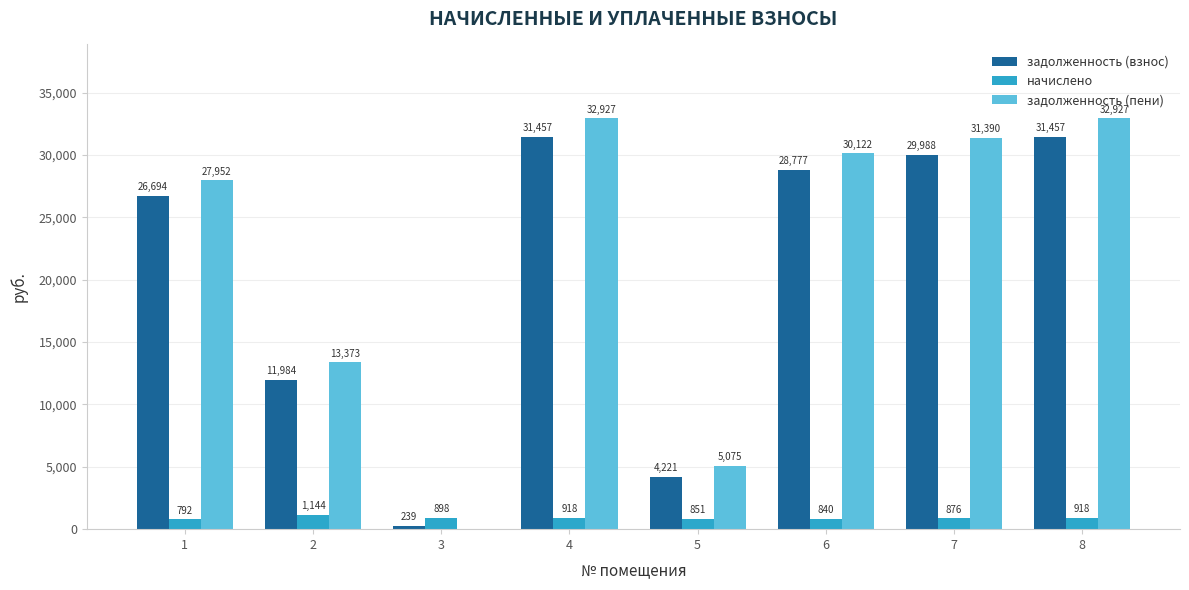

Which series changed the most between 4 and 5?

задолженность (пени)